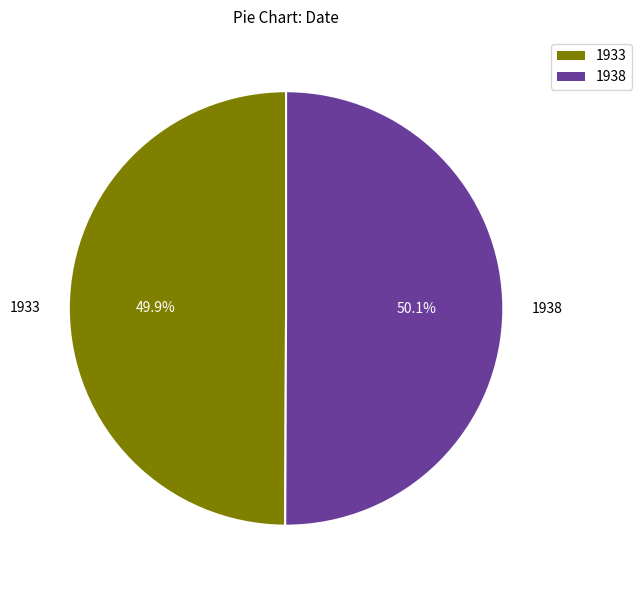

Approximately how many times larger is the value at 1933 compared to 1938?

1.0